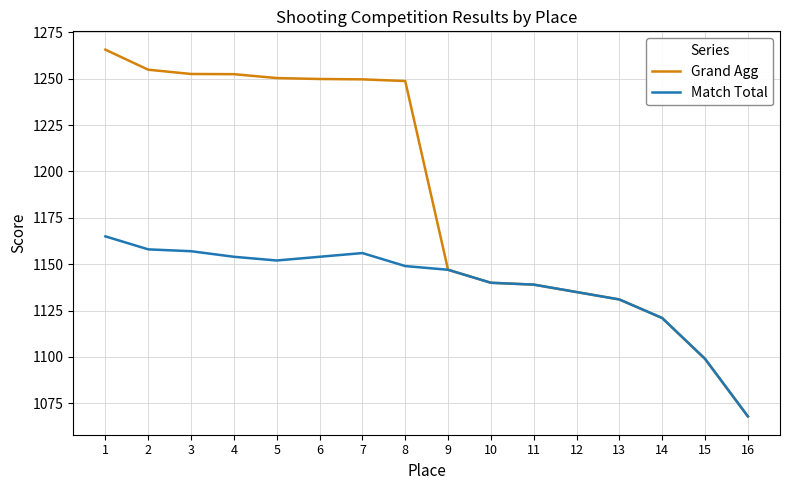

What are all the series names shown in the legend?

Grand Agg, Match Total